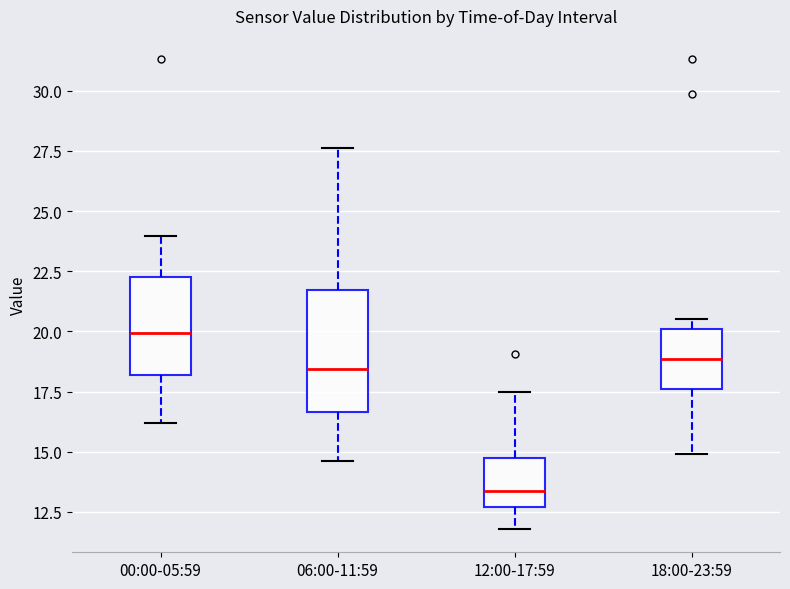

Where is the lower edge of the box for 18:00-23:59 on the y-axis? The values are not printed on the chart, so give them approximately, as read against the axis.

17.5